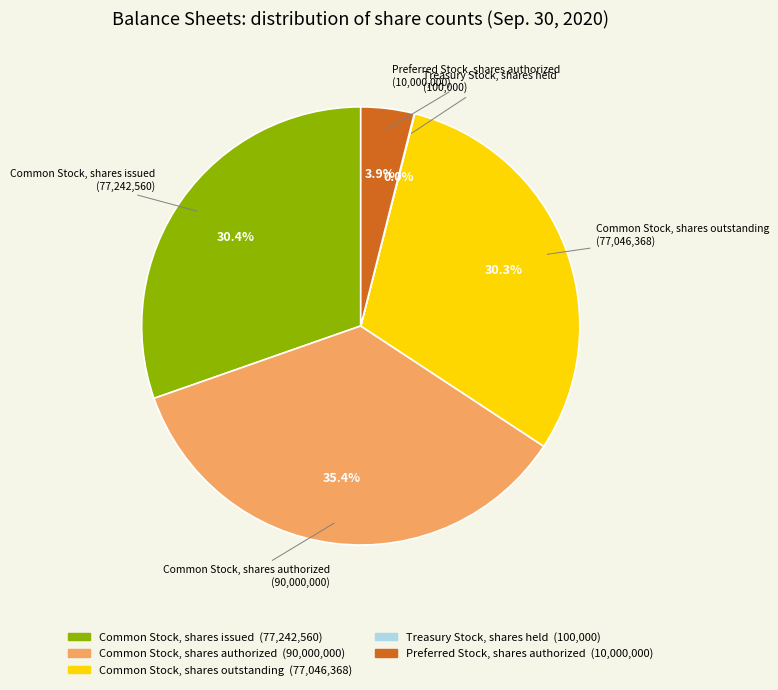

What is the ratio of the value at Common Stock, shares authorized to the value at Common Stock, shares outstanding?

1.2